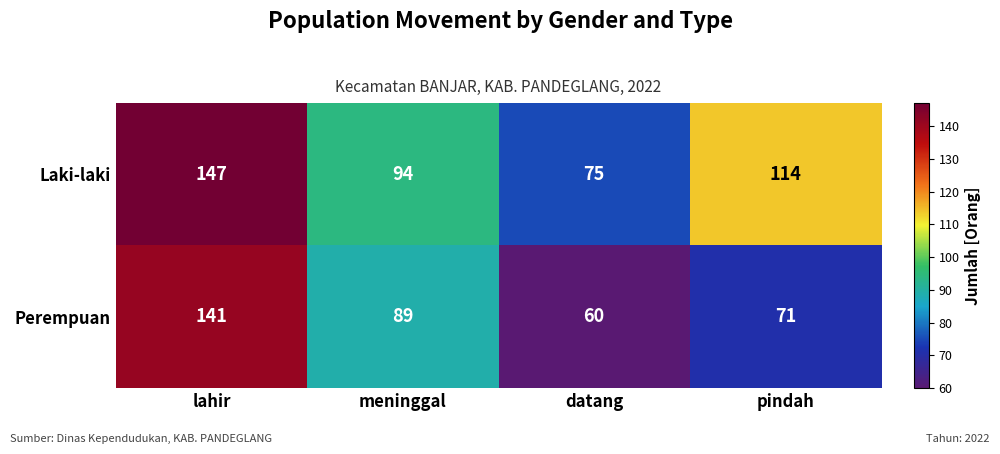

What is the difference between the Perempuan values at lahir and datang?

81